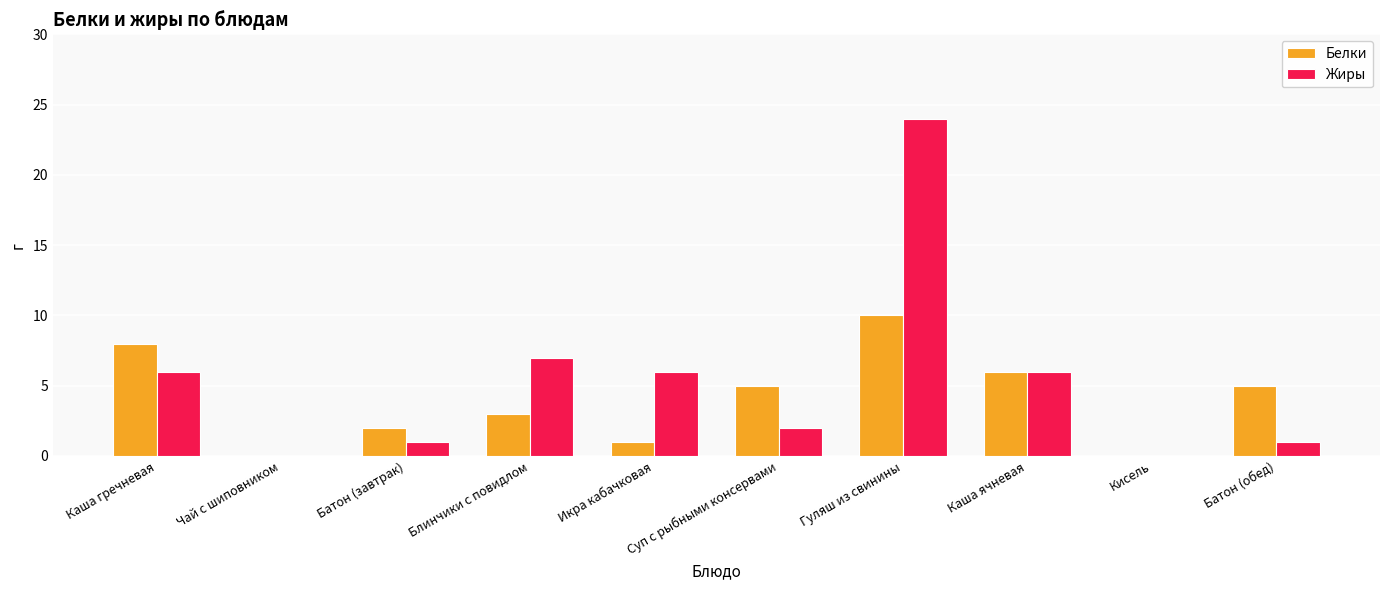

Which series has the largest range (max minus min)?

Жиры